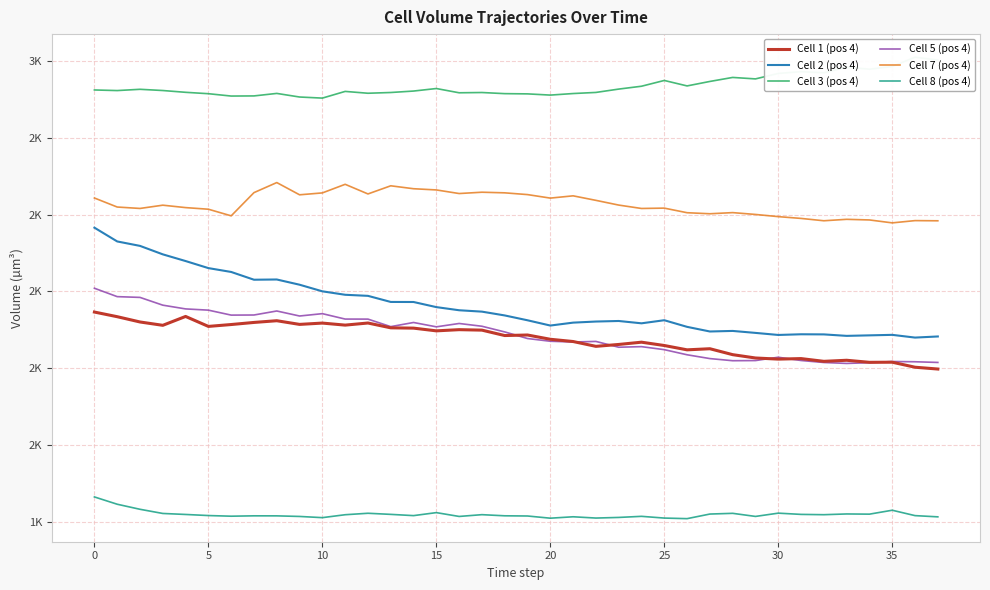

How many interior local peaks does the Cell 3 (pos 4) series have?

10